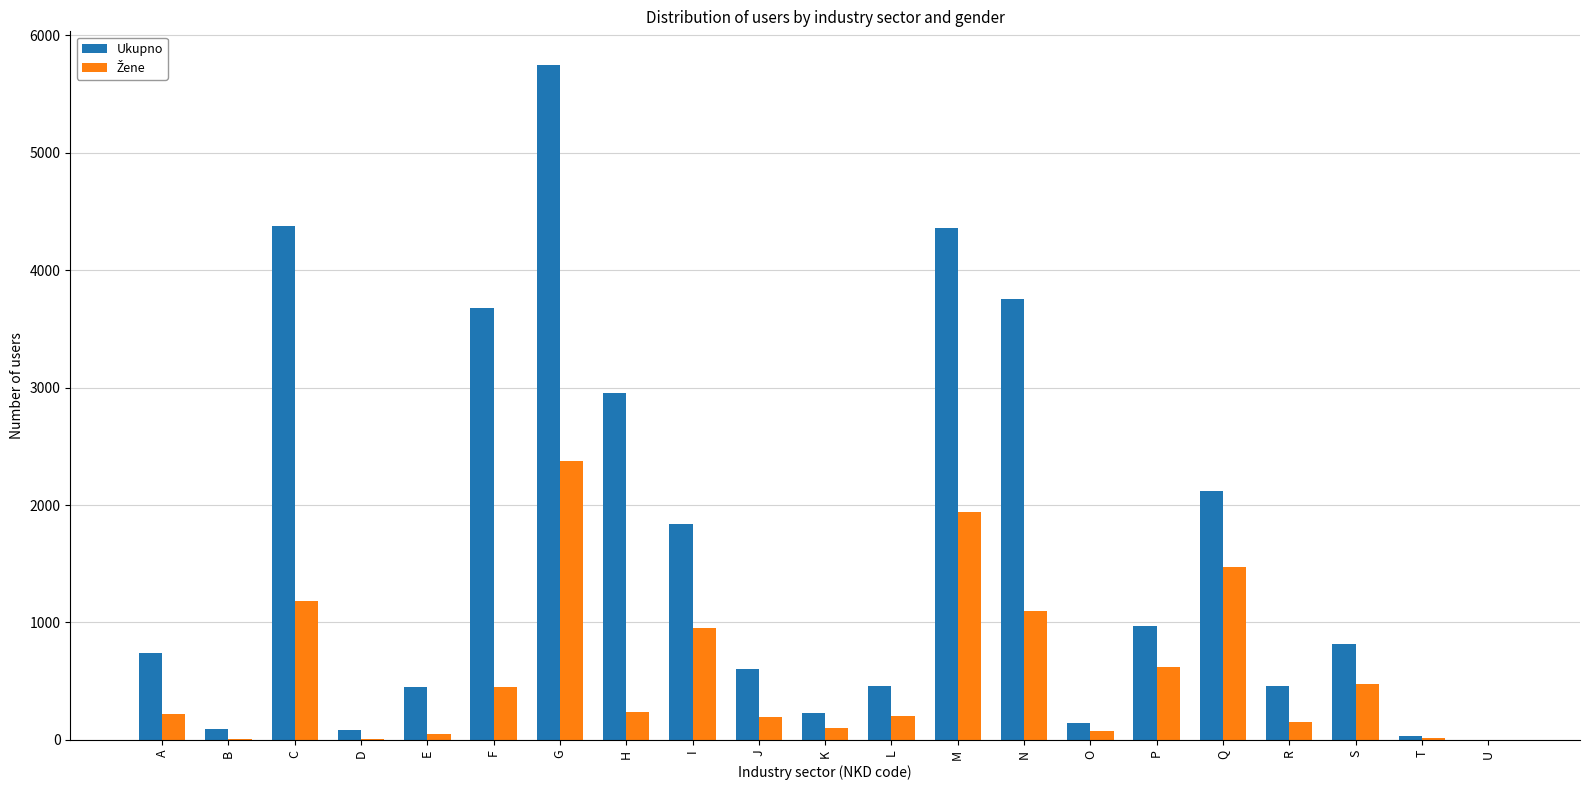

What is the greatest value displayed?

5748